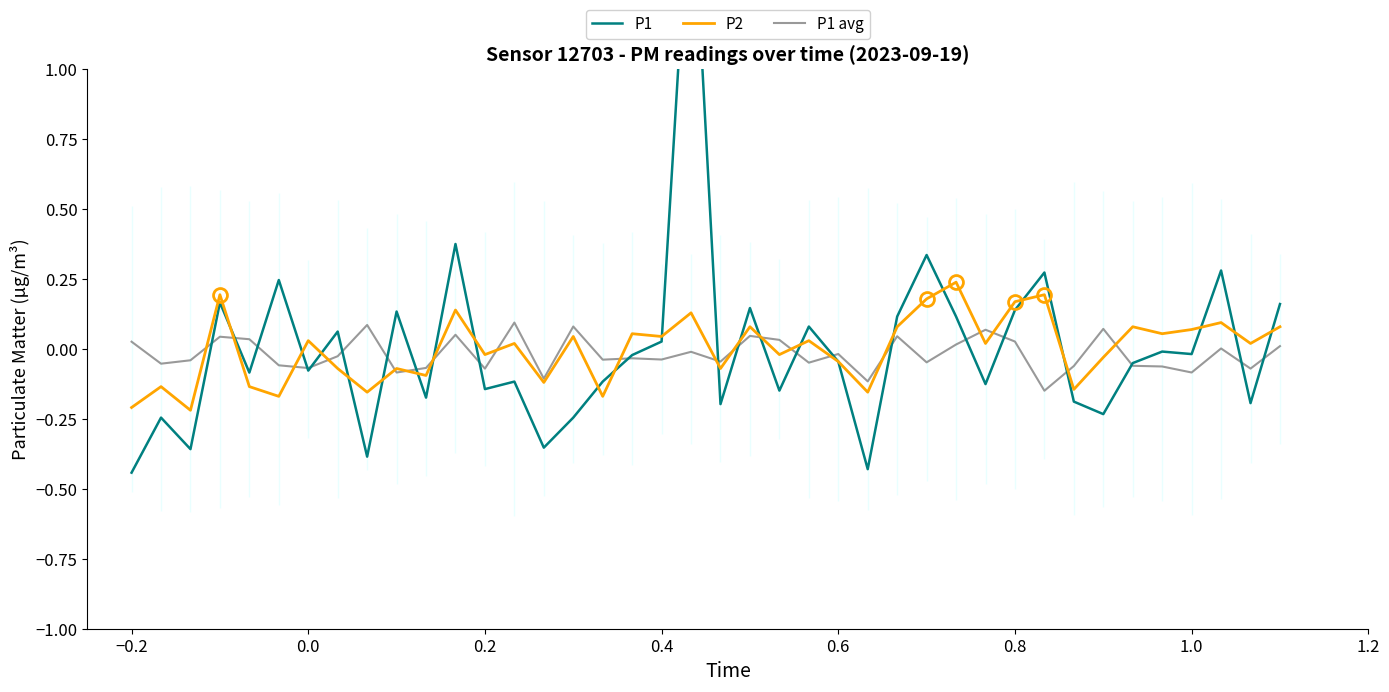

Reading left to right, extract all data points from this chart.

P1: -0.4	-0.2	-0.4	0.2	-0.1	0.2	-0.1	0.1	-0.4	0.1	-0.2	0.4	-0.1	-0.1	-0.4	-0.2	-0.1	-0.0	0.0	1.8	-0.2	0.1	-0.1	0.1	-0.0	-0.4	0.1	0.3	0.1	-0.1	0.1	0.3	-0.2	-0.2	-0.1	-0.0	-0.0	0.3	-0.2	0.2
P2: -0.2	-0.1	-0.2	0.2	-0.1	-0.2	0.0	-0.1	-0.2	-0.1	-0.1	0.1	-0.0	0.0	-0.1	0.0	-0.2	0.1	0.0	0.1	-0.1	0.1	-0.0	0.0	-0.0	-0.2	0.1	0.2	0.2	0.0	0.2	0.2	-0.1	-0.0	0.1	0.1	0.1	0.1	0.0	0.1
P1 avg: 0.0	-0.1	-0.0	0.0	0.0	-0.1	-0.1	-0.0	0.1	-0.1	-0.1	0.1	-0.1	0.1	-0.1	0.1	-0.0	-0.0	-0.0	-0.0	-0.0	0.0	0.0	-0.0	-0.0	-0.1	0.0	-0.0	0.0	0.1	0.0	-0.1	-0.1	0.1	-0.1	-0.1	-0.1	0.0	-0.1	0.0